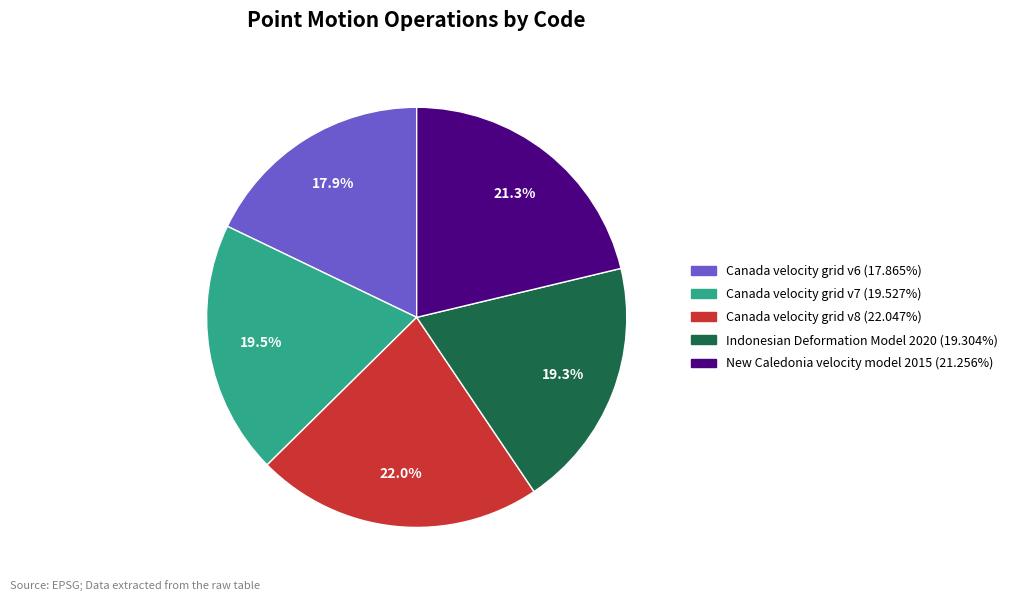

To the nearest percent, what is the difference between the Canada velocity grid v8 and Canada velocity grid v6 slice percentages?

4%